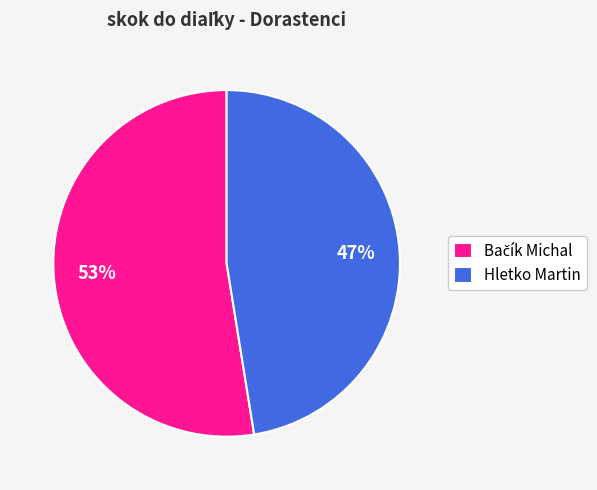

To the nearest percent, what is the average slice percentage?

50%